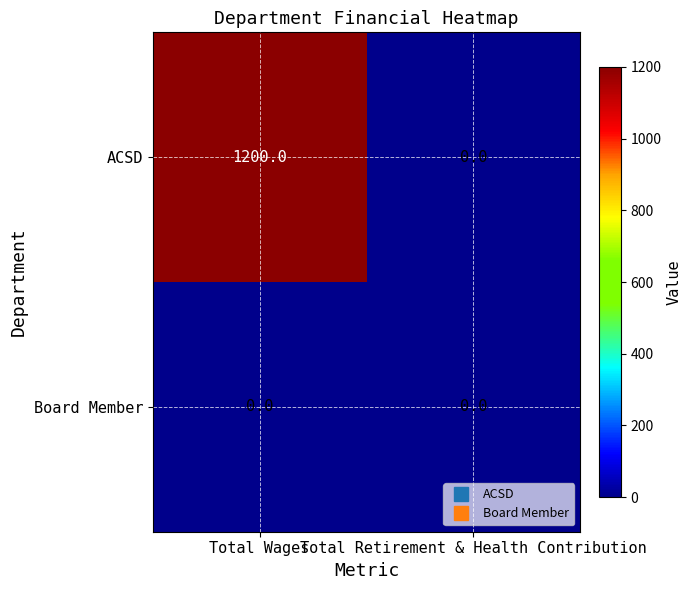

True or false: Board Member has a value of 0 at Total Wages.

True